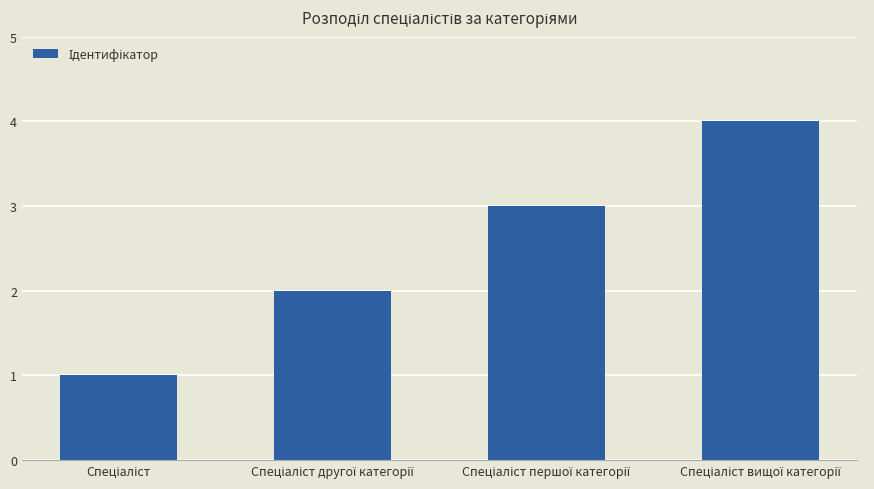

What is the sum of all values?

10